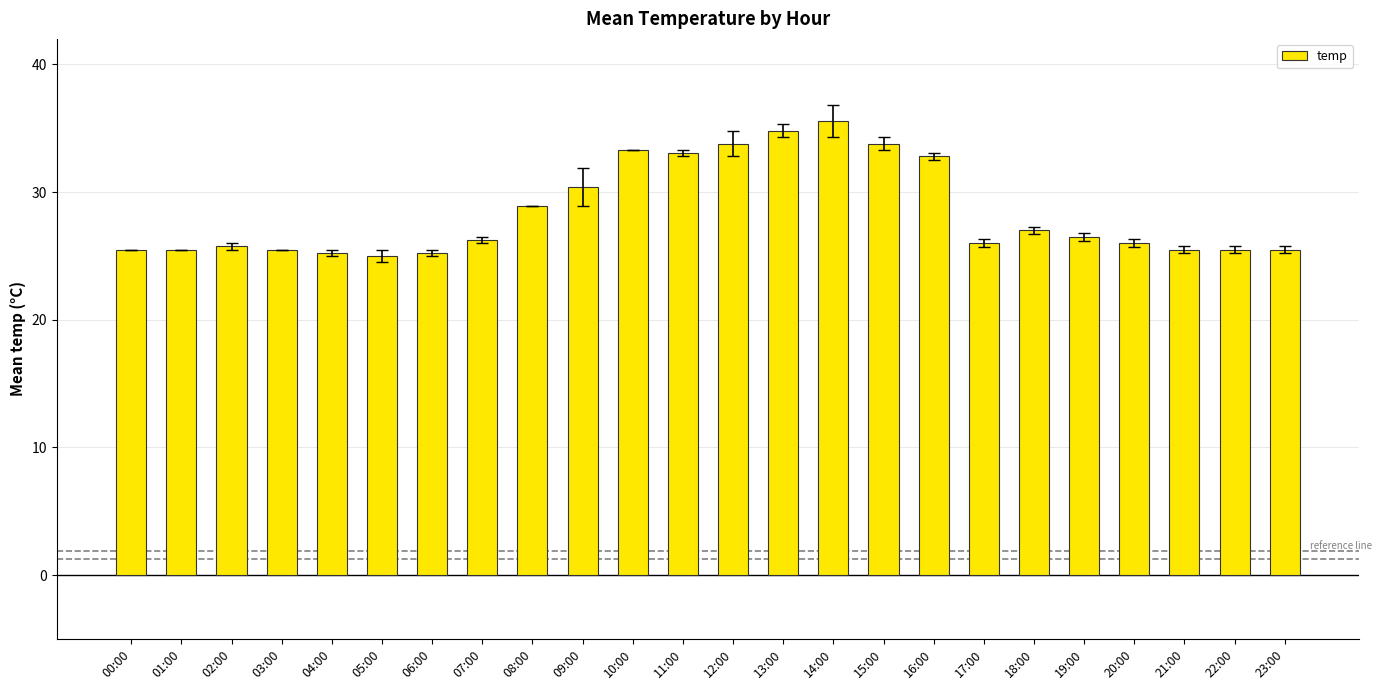

Is it true that the value at 11:00 is 33.0?

True